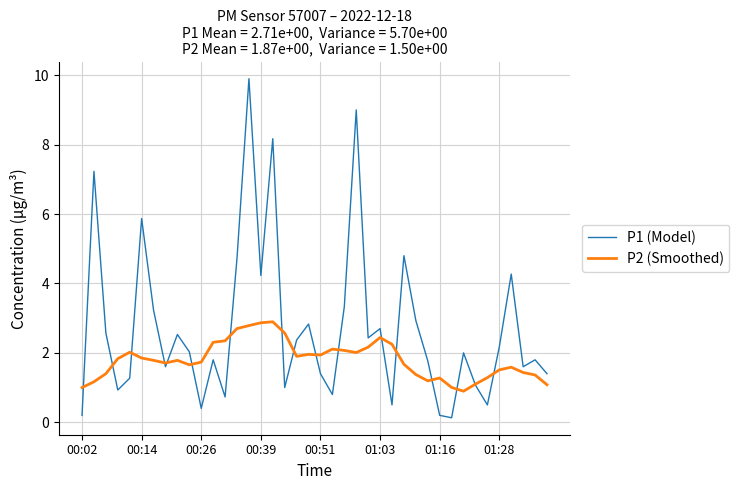

What is the maximum value for P1 (Model)?

9.9